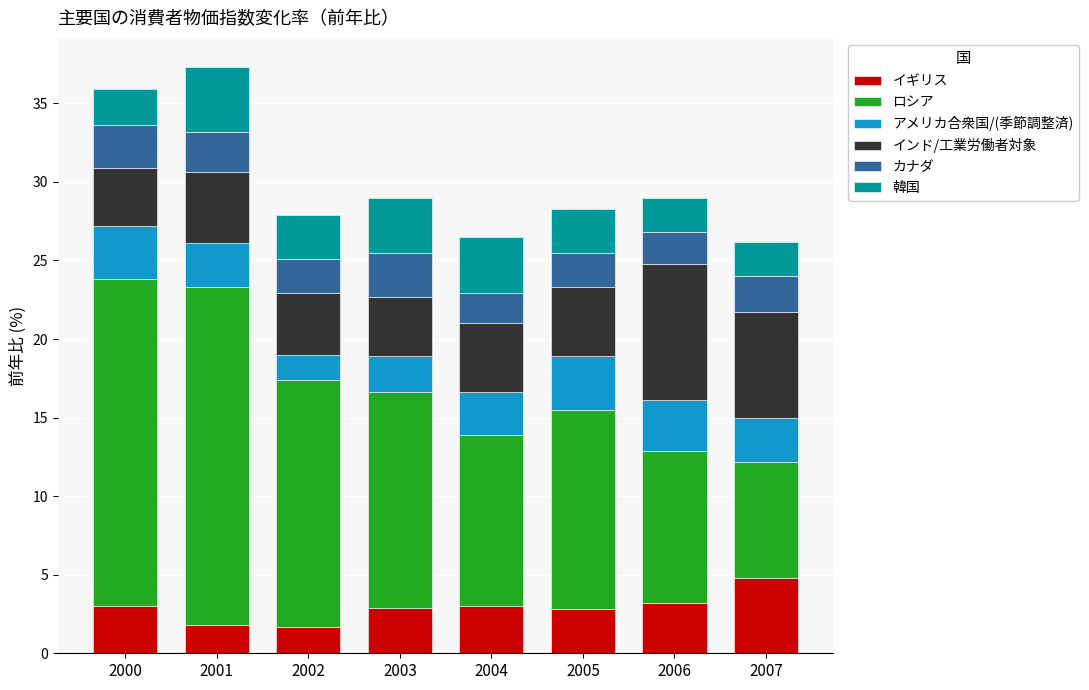

What is the total value across all series at 2001?

37.3